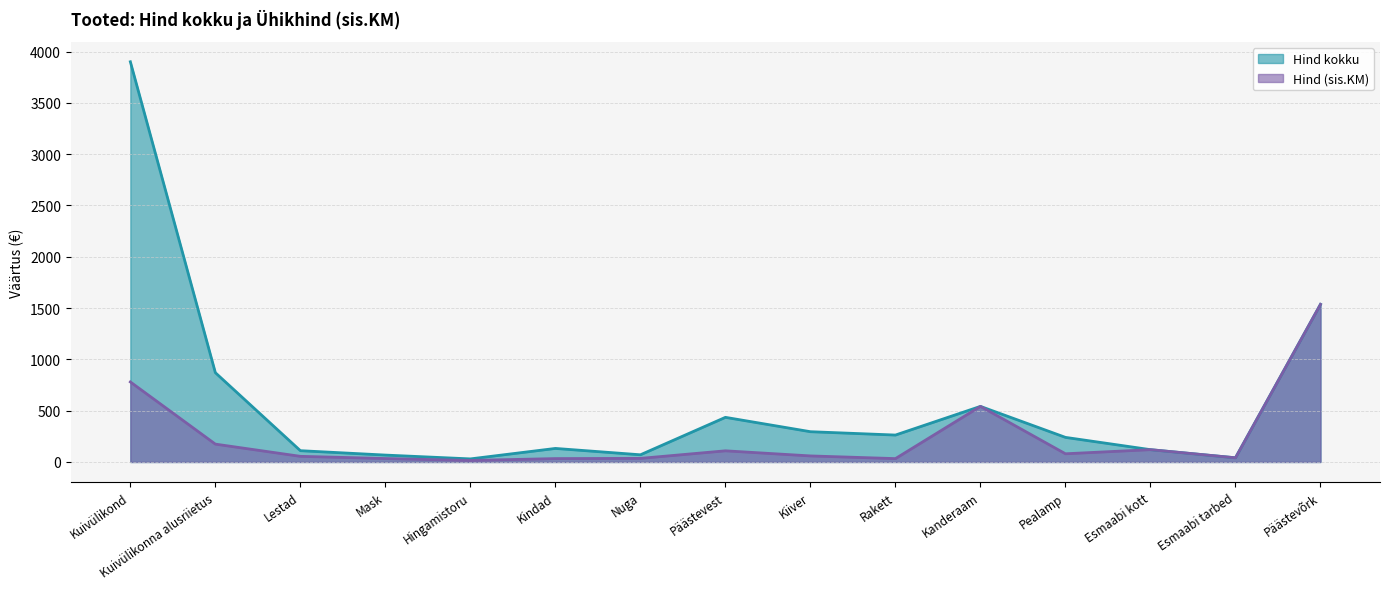

What is the difference between the maximum and minimum values in the Hind kokku series?

3870.0